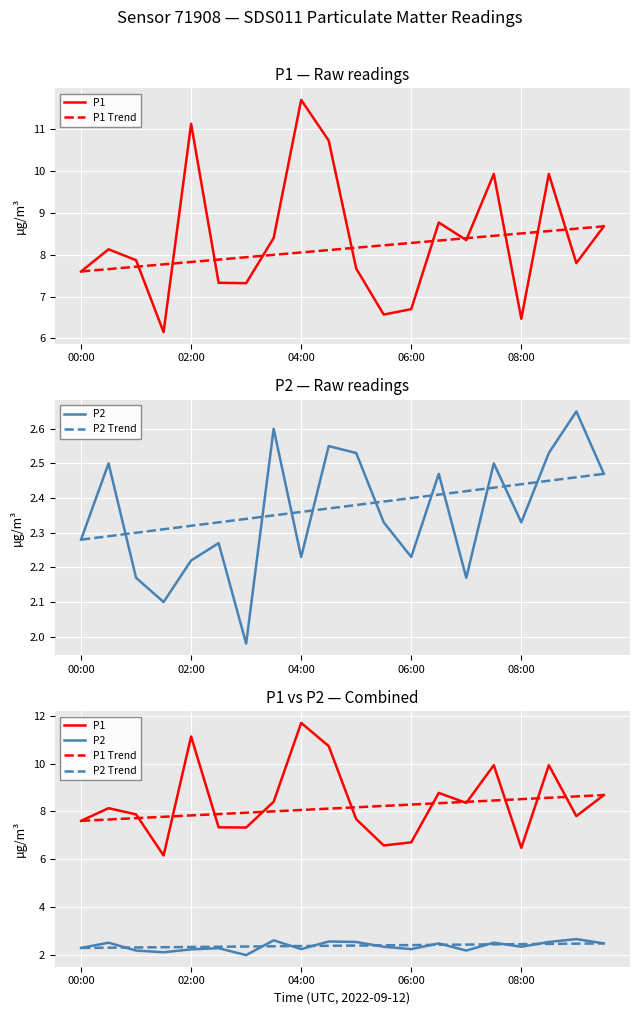

What is the sum of the P1 values at 8 and 18?

19.5